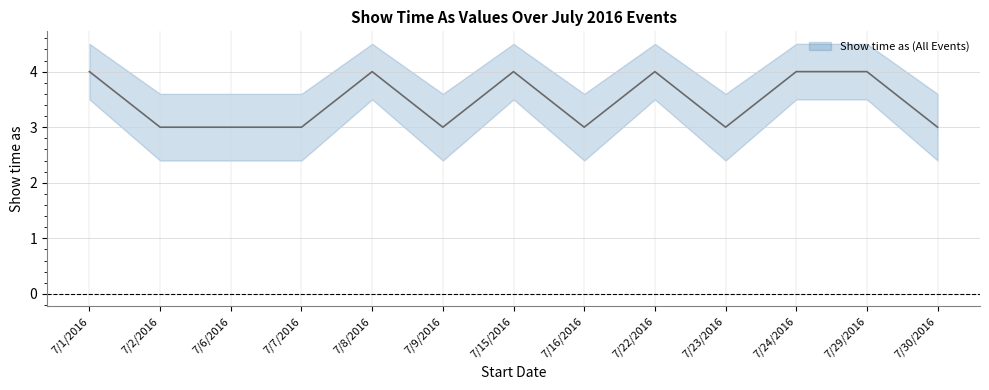

At which category does lower_band reach its first local peak?

7/8/2016